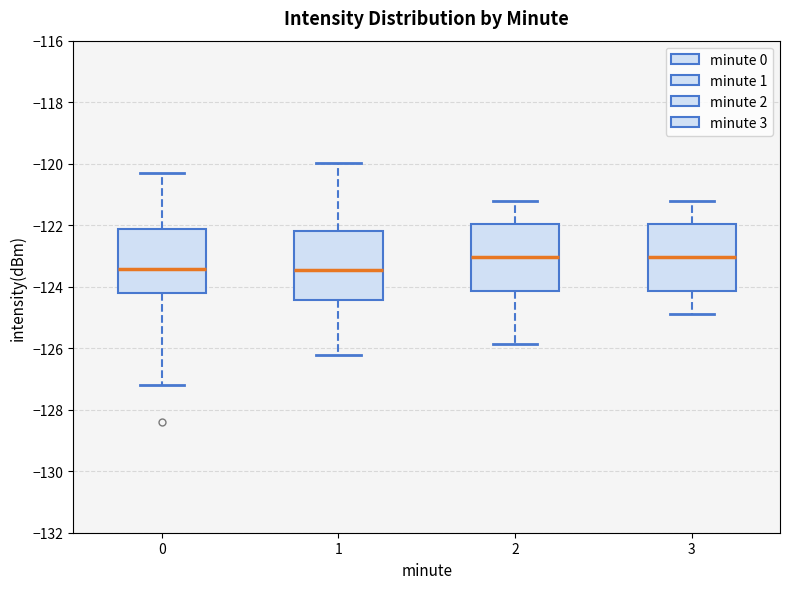

Reading left to right, transcribe this box plot: for each box, give where its median line is, the range the box spans, and where its two whiskers end, as read against the y-axis. The values are not printed on the chart, so give them approximately, as read against the axis.

0: median -123.4, box -124.2 to -122.2, whiskers -127.2 to -120.2
1: median -123.4, box -124.4 to -122.2, whiskers -126.2 to -120.0
2: median -123.0, box -124.2 to -122.0, whiskers -125.8 to -121.2
3: median -123.0, box -124.2 to -122.0, whiskers -124.8 to -121.2